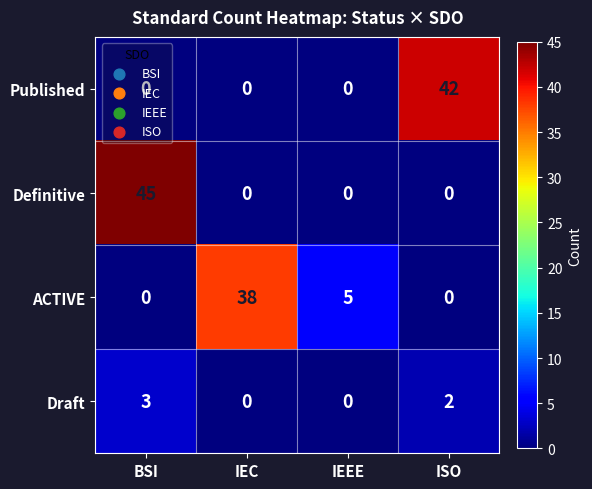

Count the number of categories in the chart.

4